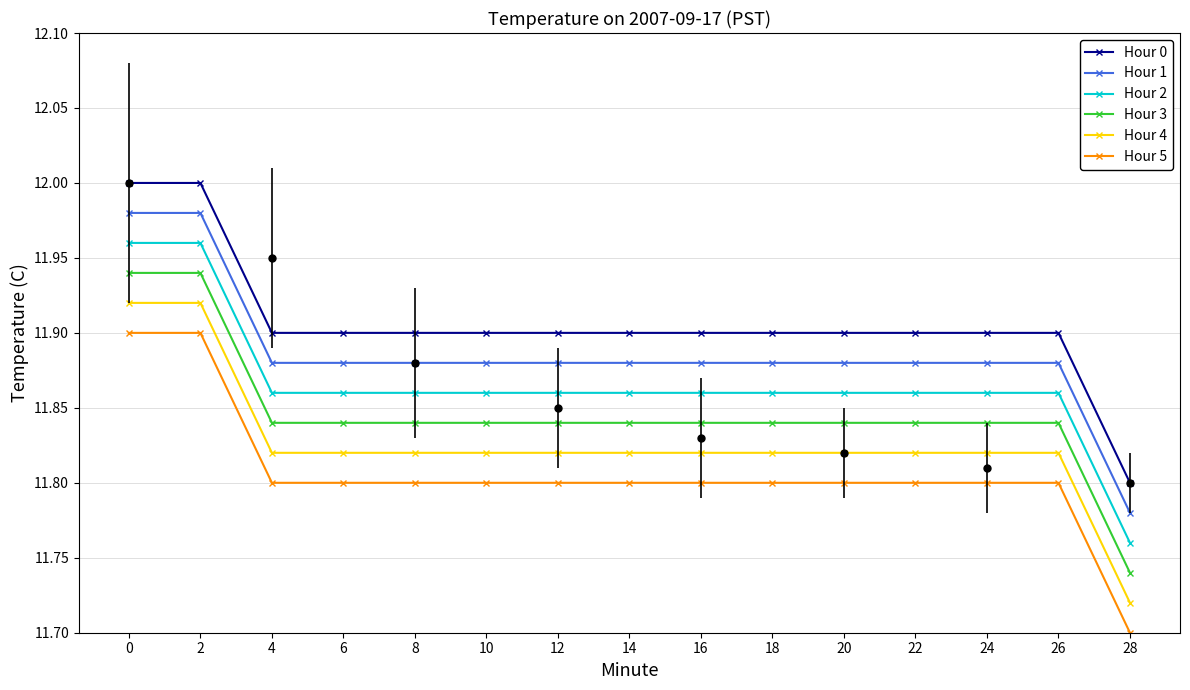

What is the approximate value of Hour 2 at 0?

12.0